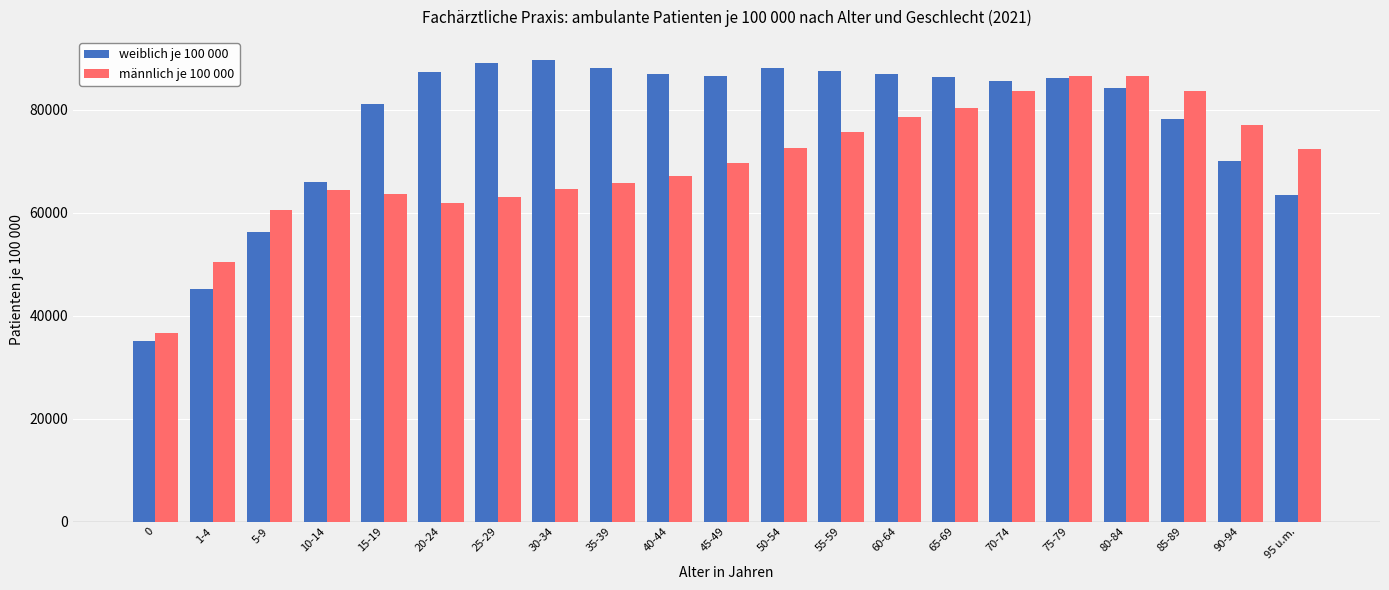

What is the smallest value displayed?

35172